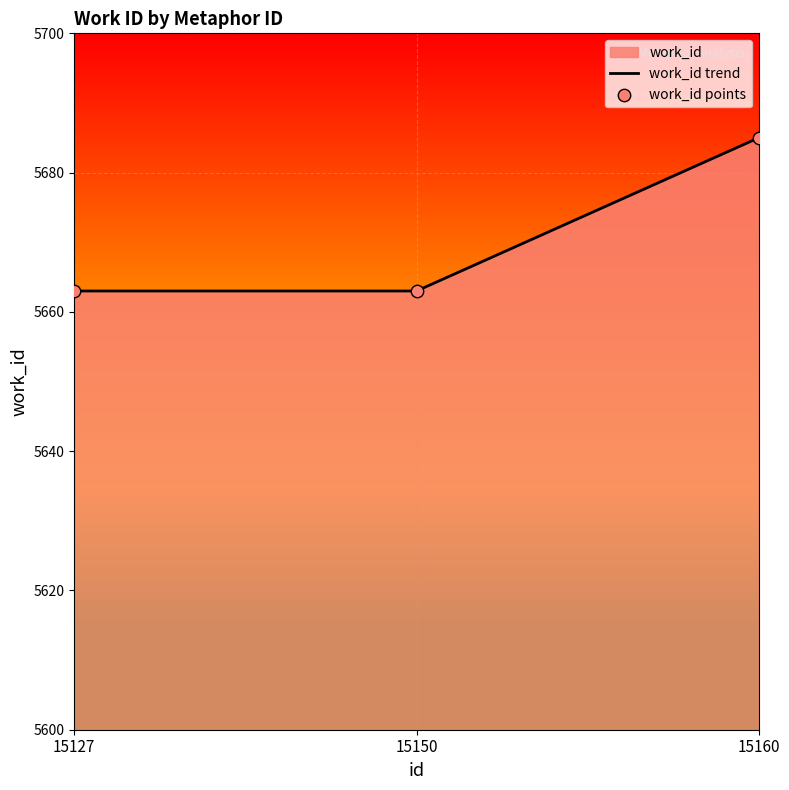

Read the value at 15160.

5685